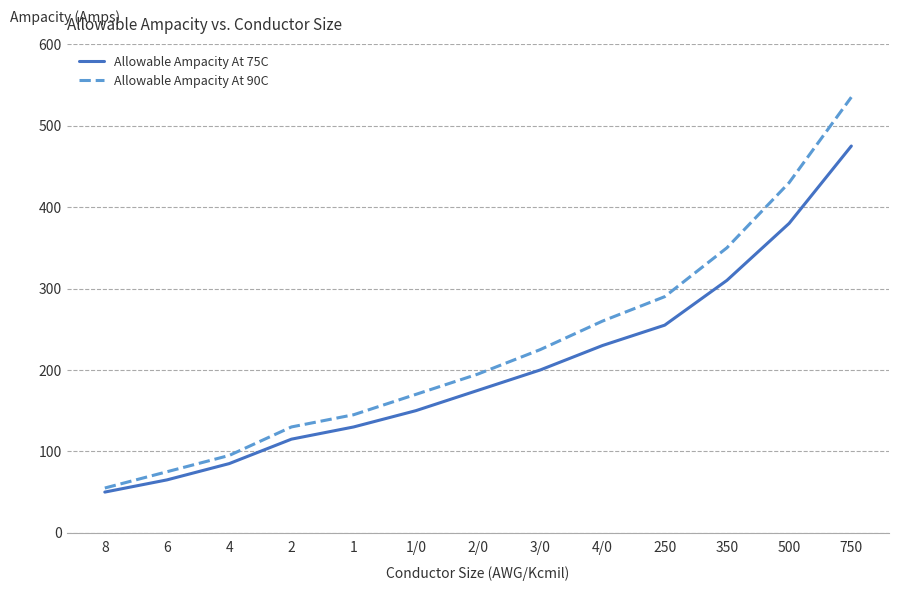

The Allowable Ampacity At 75C series shows 67 at 2/0. True or false?

False